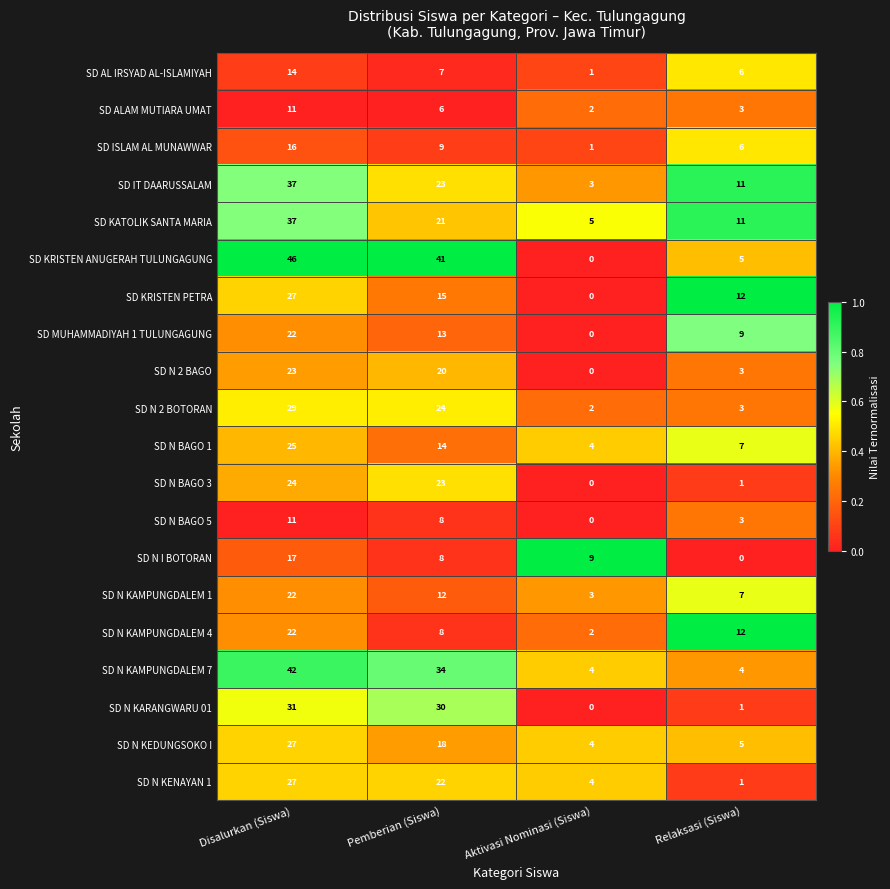

Which series changed the most between Disalurkan (Siswa) and Aktivasi Nominasi (Siswa)?

SD KRISTEN ANUGERAH TULUNGAGUNG